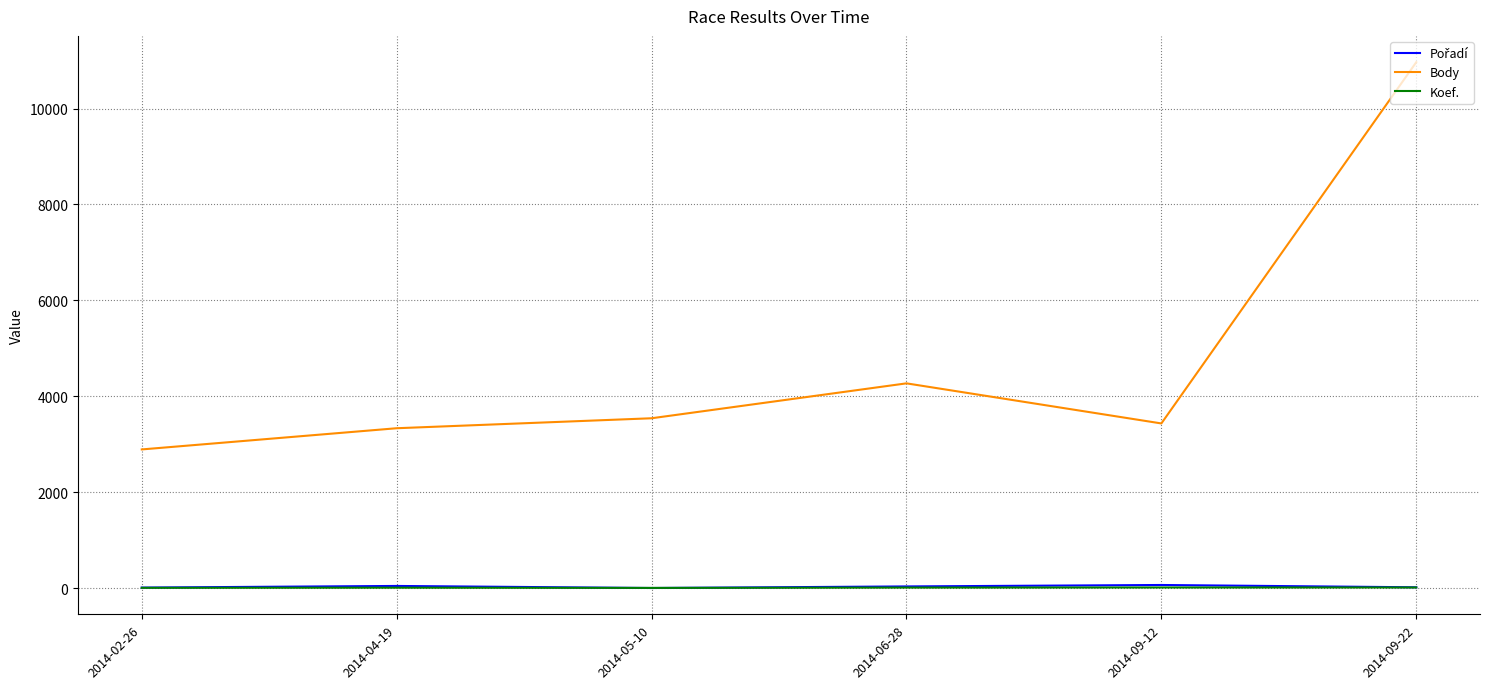

Which label corresponds to the largest value in the chart?

2014-09-22